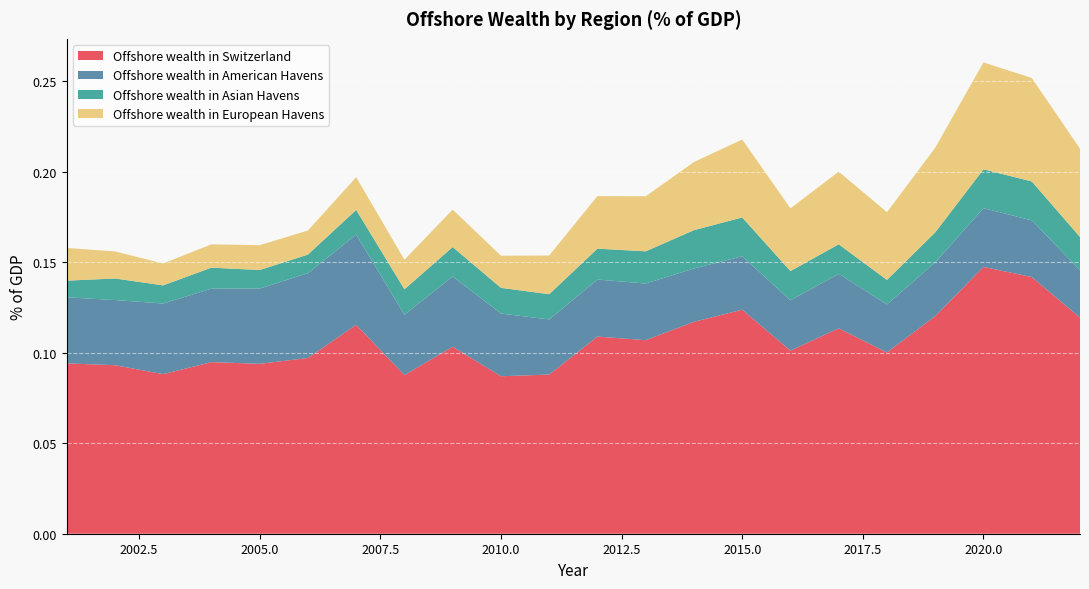

How many lines are shown in the chart?

4